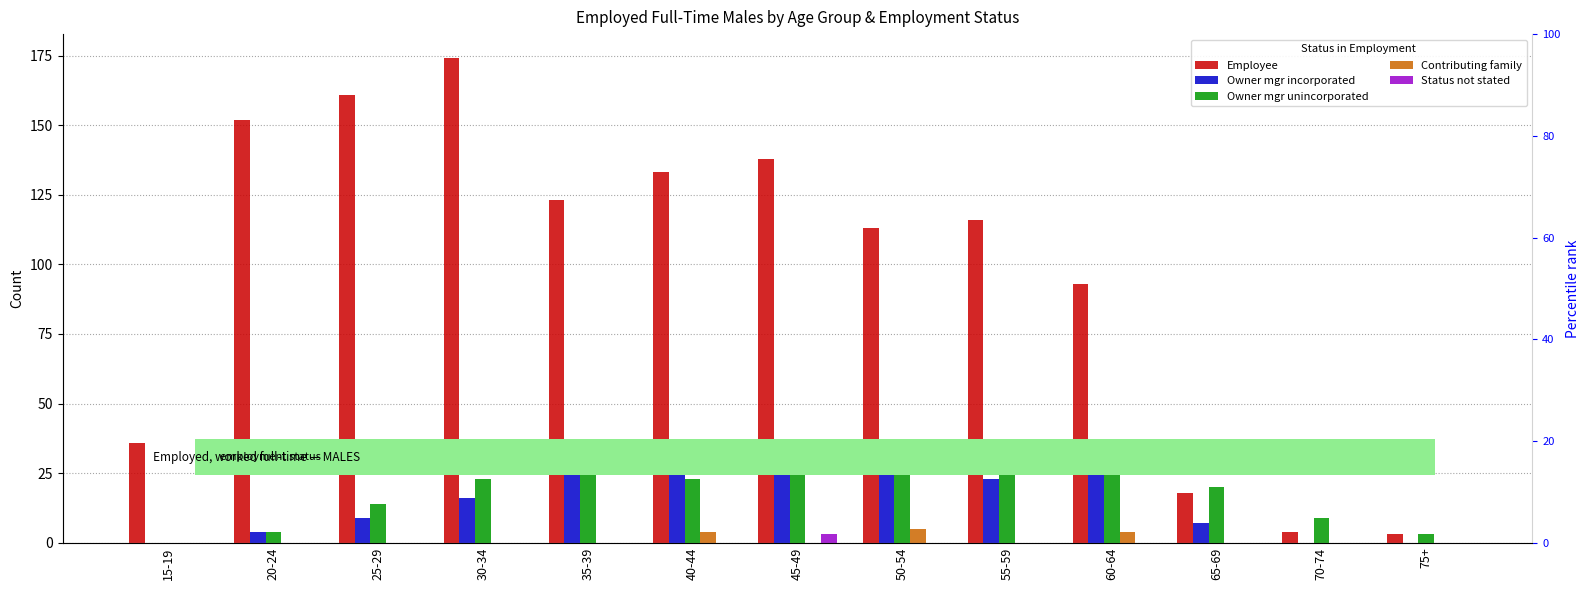

Reading left to right, transcribe all the data shown in this chart.

Employee: 15-19=36	20-24=152	25-29=161	30-34=174	35-39=123	40-44=133	45-49=138	50-54=113	55-59=116	60-64=93	65-69=18	70-74=4	75+=3
Owner mgr incorporated: 15-19=0	20-24=4	25-29=9	30-34=16	35-39=28	40-44=28	45-49=32	50-54=29	55-59=23	60-64=28	65-69=7	70-74=0	75+=0
Owner mgr unincorporated: 15-19=0	20-24=4	25-29=14	30-34=23	35-39=27	40-44=23	45-49=28	50-54=30	55-59=31	60-64=26	65-69=20	70-74=9	75+=3
Contributing family: 15-19=0	20-24=0	25-29=0	30-34=0	35-39=0	40-44=4	45-49=0	50-54=5	55-59=0	60-64=4	65-69=0	70-74=0	75+=0
Status not stated: 15-19=0	20-24=0	25-29=0	30-34=0	35-39=0	40-44=0	45-49=3	50-54=0	55-59=0	60-64=0	65-69=0	70-74=0	75+=0